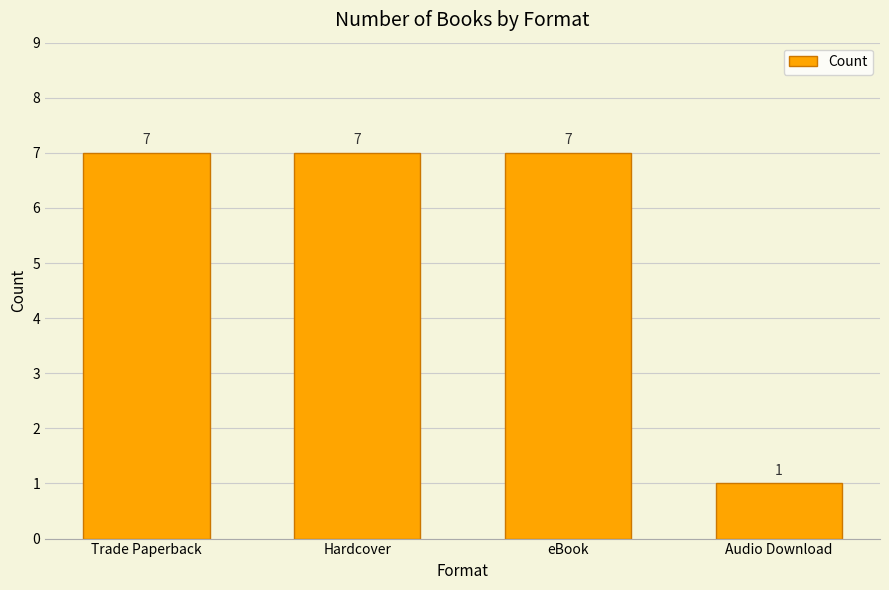

What is the maximum value shown in the chart?

7